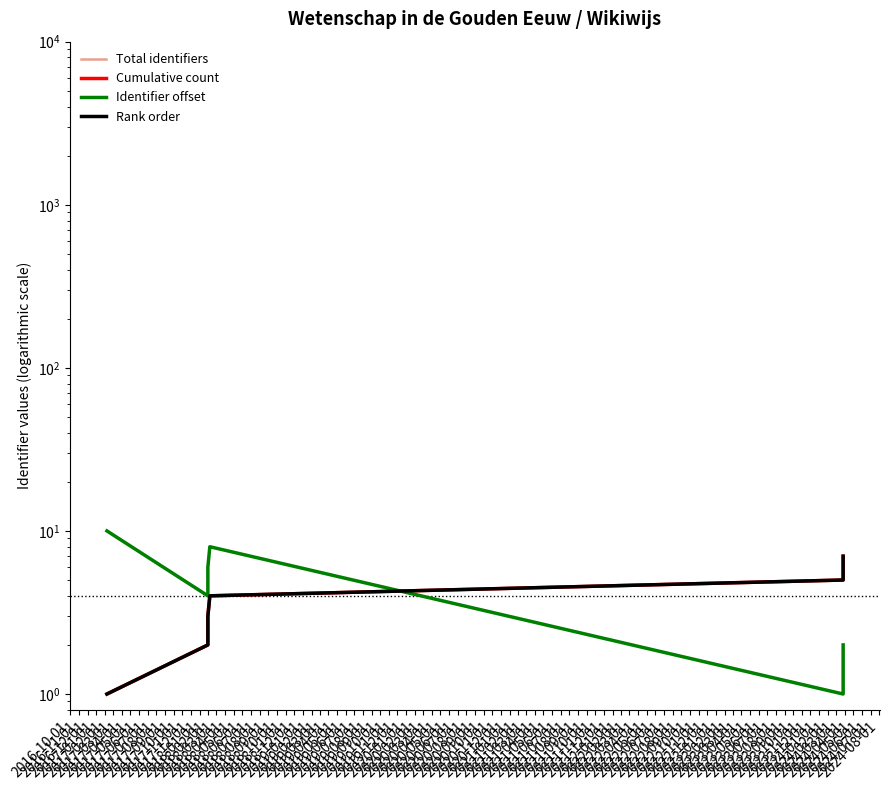

True or false: Total identifiers has more than 1 interior local peaks.

False